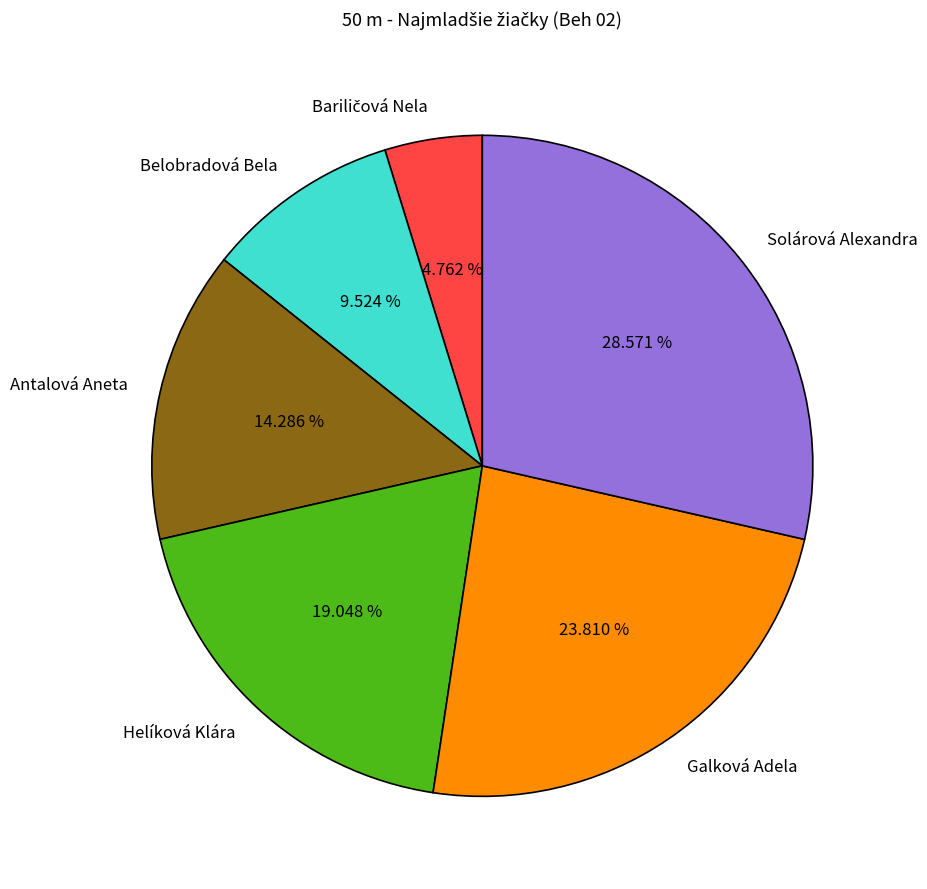

To the nearest percent, what is the average slice percentage?

17%